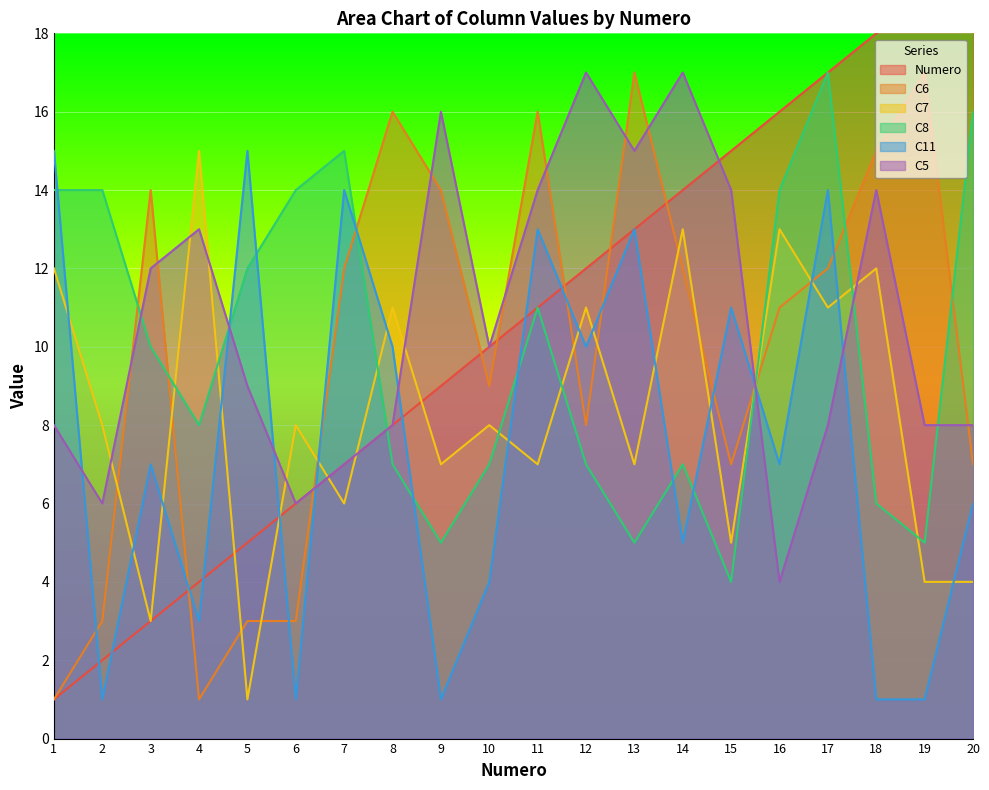

How many series are shown in this chart?

6